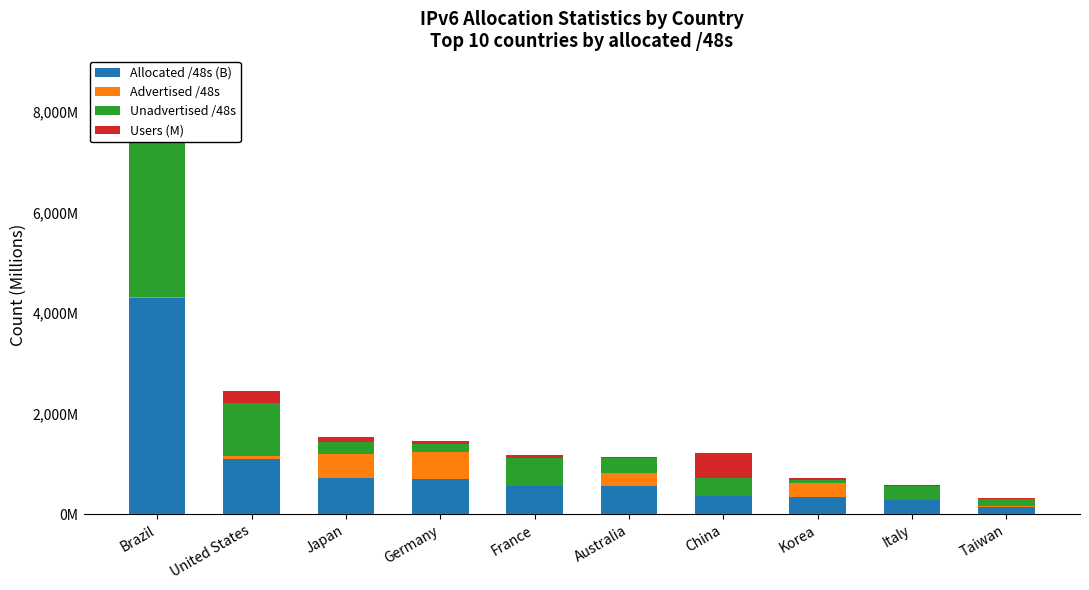

What is the value of the Allocated /48s (B) bar at the 7th from the left?

363.9